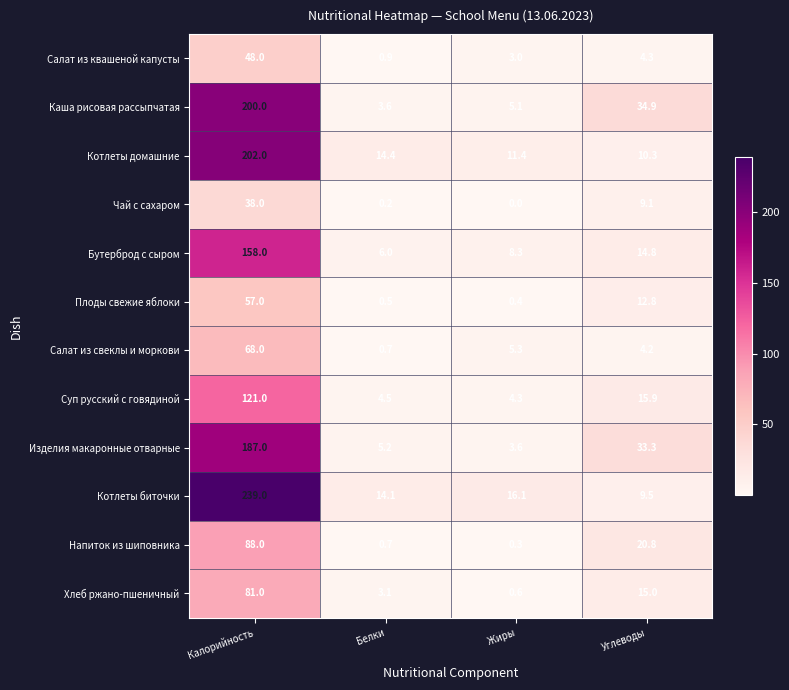

True or false: Плоды свежие яблоки has a value of 12.8 at Углеводы.

True